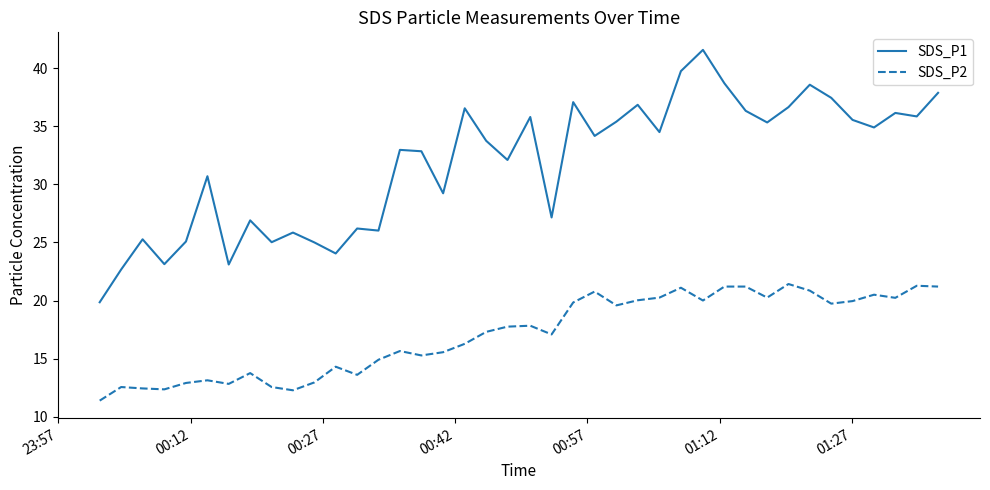

Is this an area chart (filled region under the line)?

No